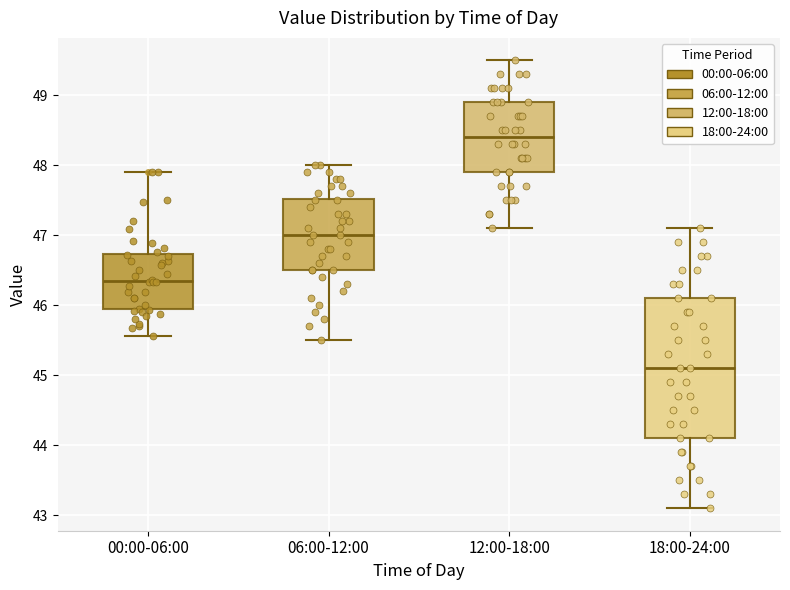

Which box's median line is the lowest?

18:00-24:00